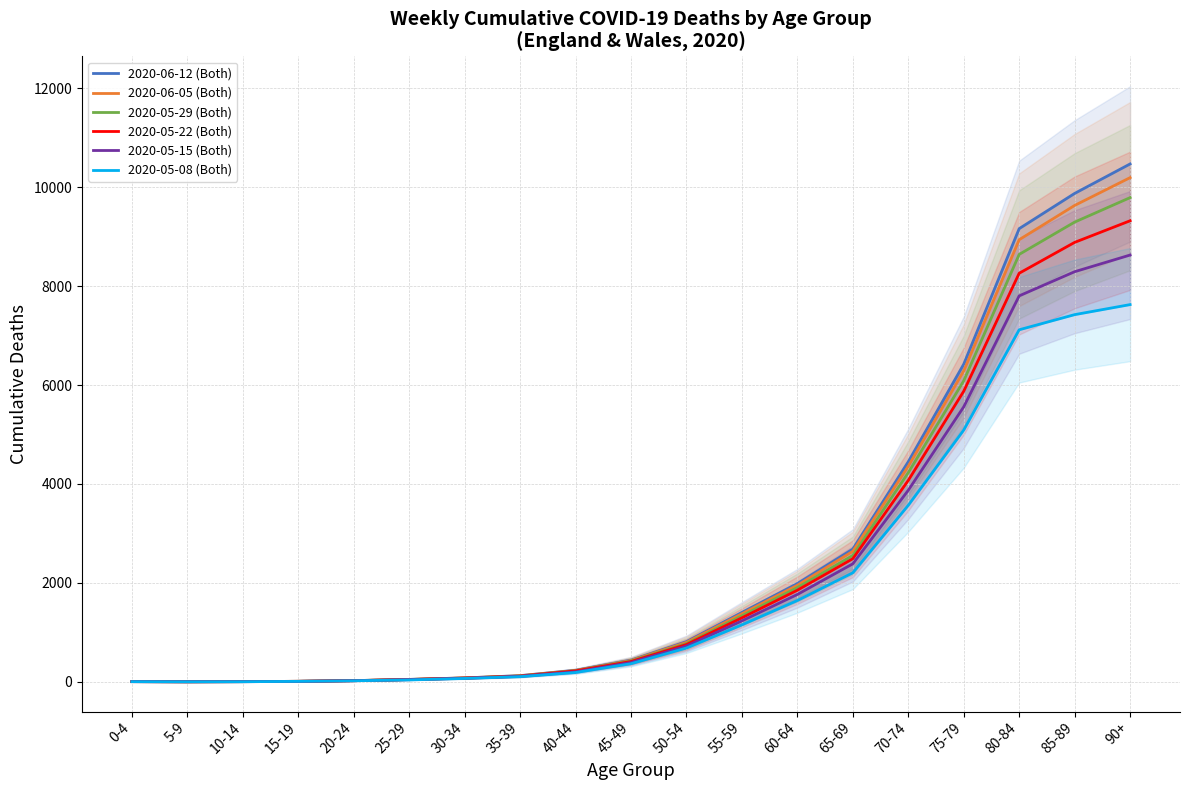

At which label does 2020-05-29 (Both) first exceed 420?

50-54